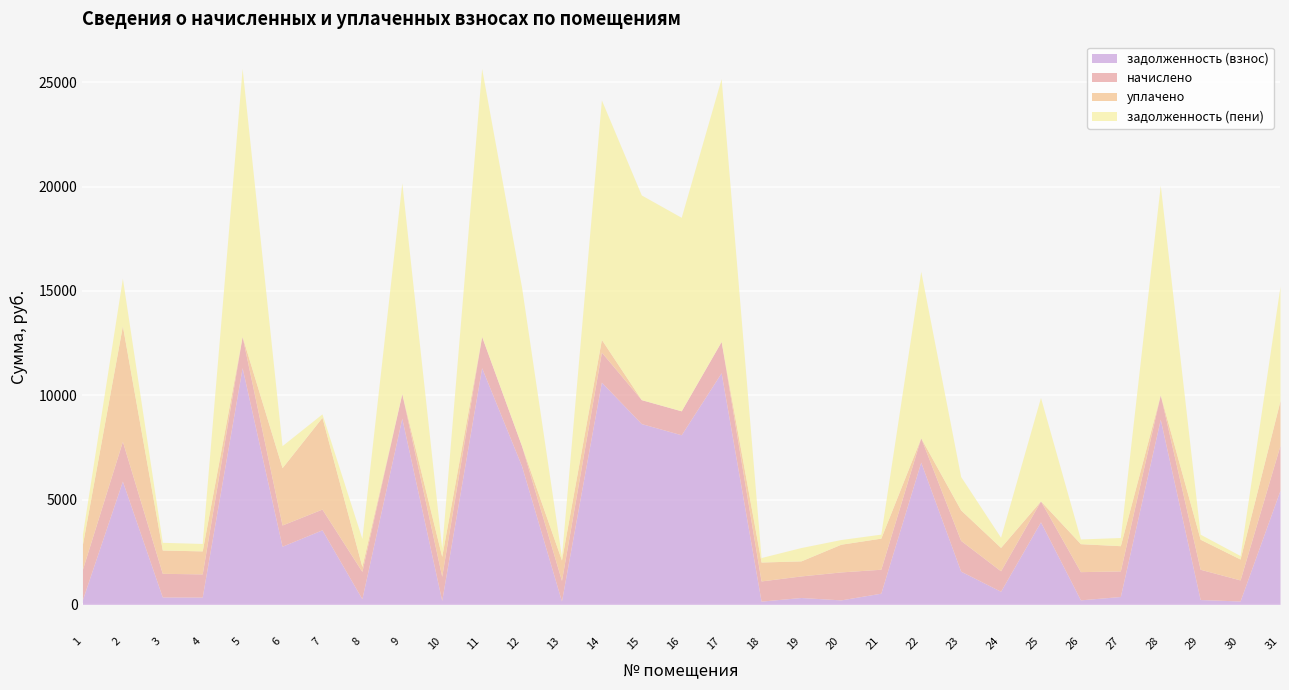

What is the total value across all series at 14?

24145.4